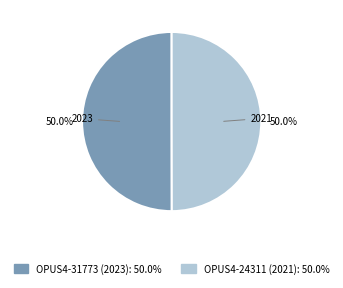

How many segments does this pie chart have?

2